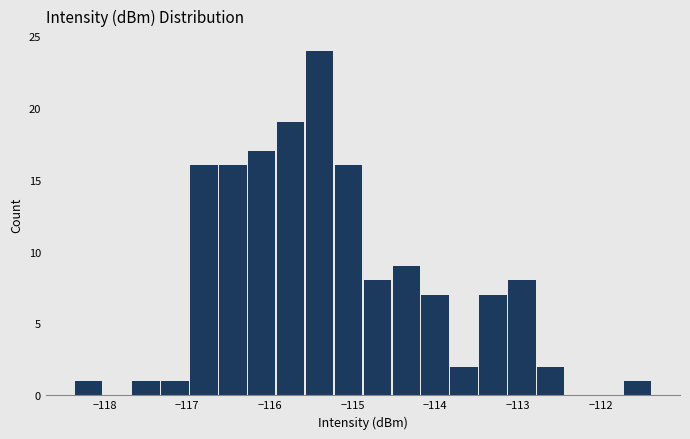

Around what value on the x-axis is the tallest bar? Give the approximate position of its centre, as read against the axis.

-115.4